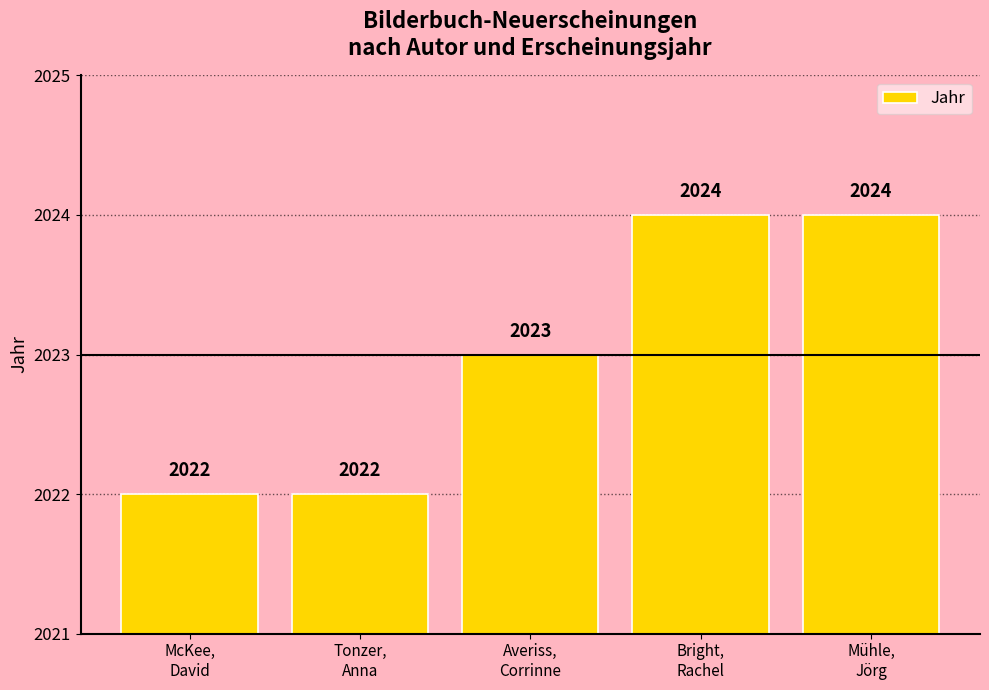

Where is the data nearest to the value 2023?

Averiss,
Corrinne